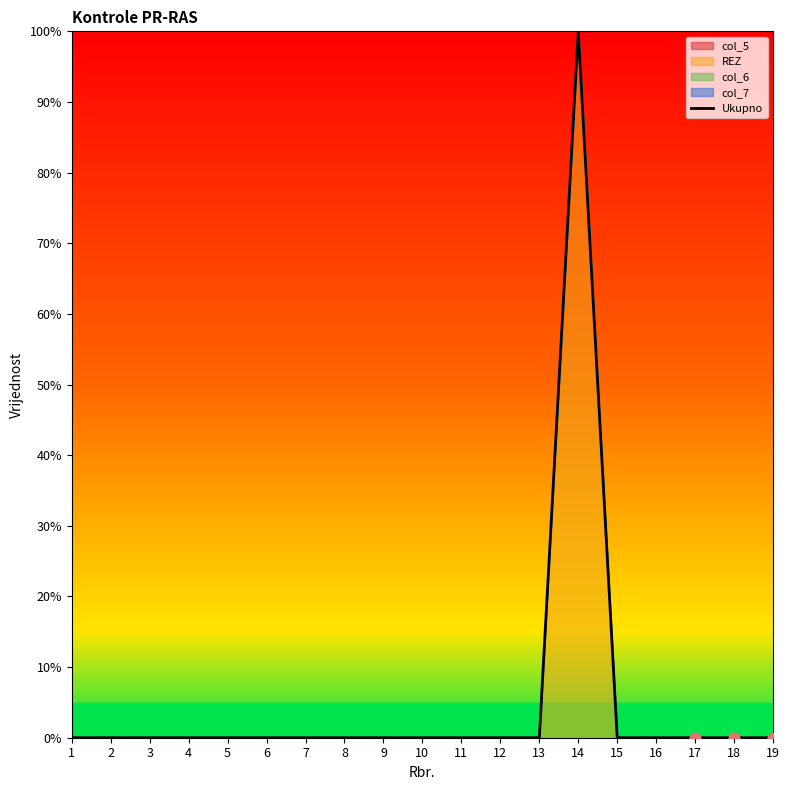

Which has a higher value, 14 or 8?

14